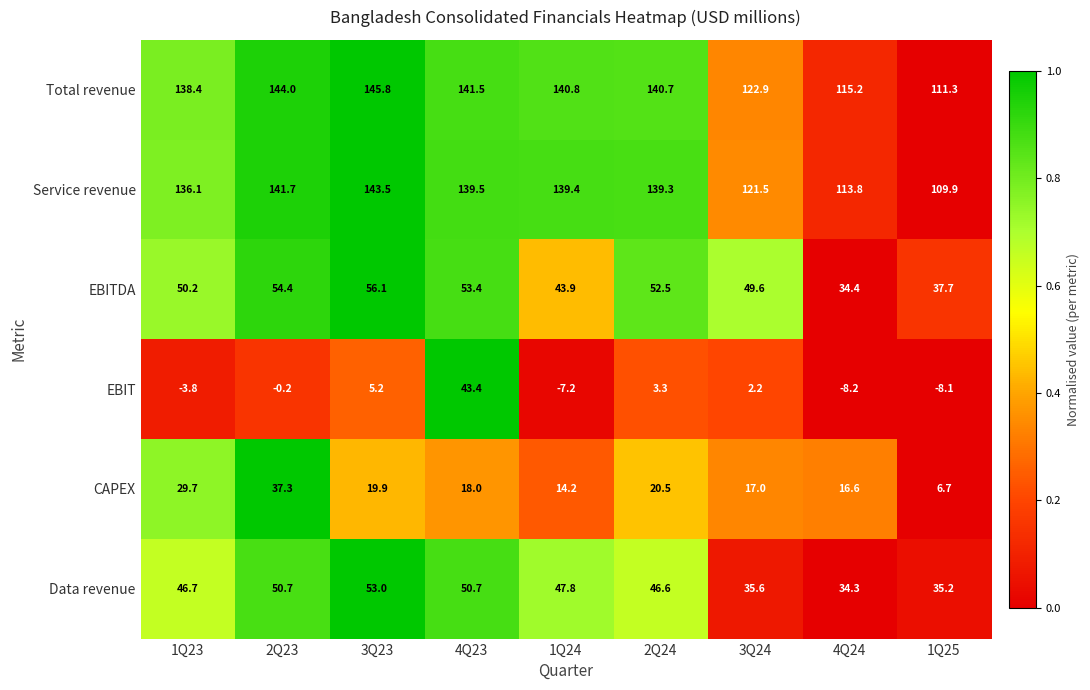

Between 2Q23 and 3Q23, which series saw the biggest shift?

CAPEX